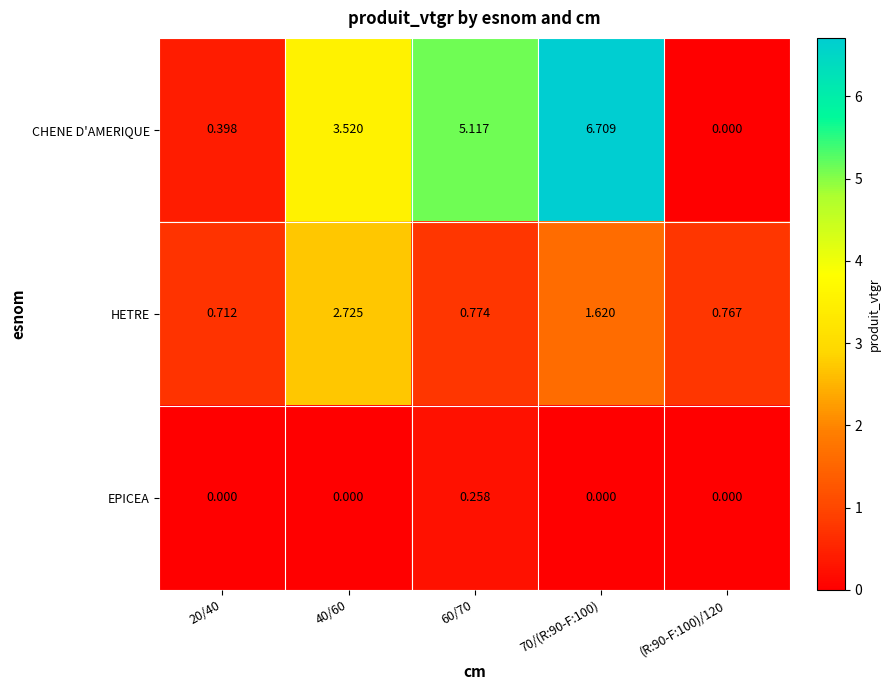

Which series changed the most between 70/(R:90-F:100) and (R:90-F:100)/120?

CHENE D'AMERIQUE